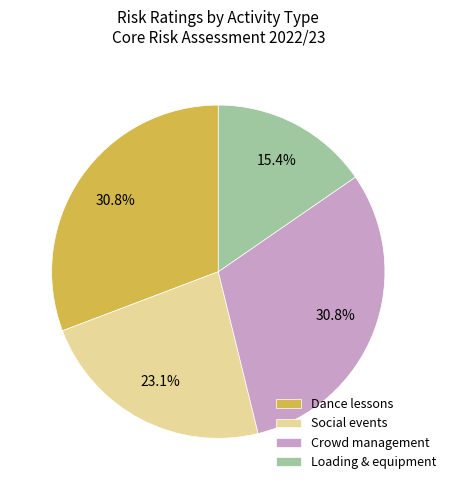

How many segments does this pie chart have?

4